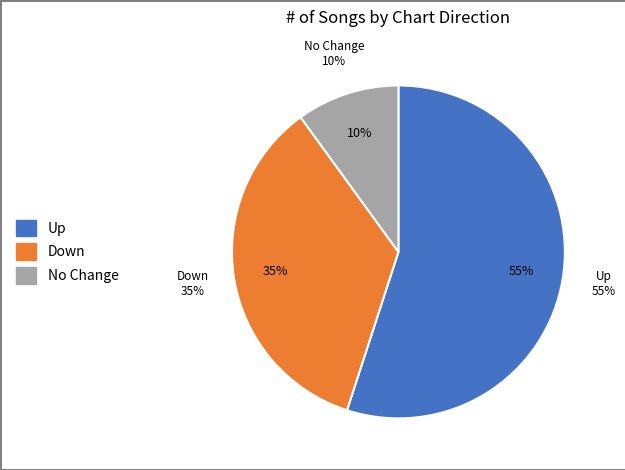

Is it true that down is 35% of the pie?

True